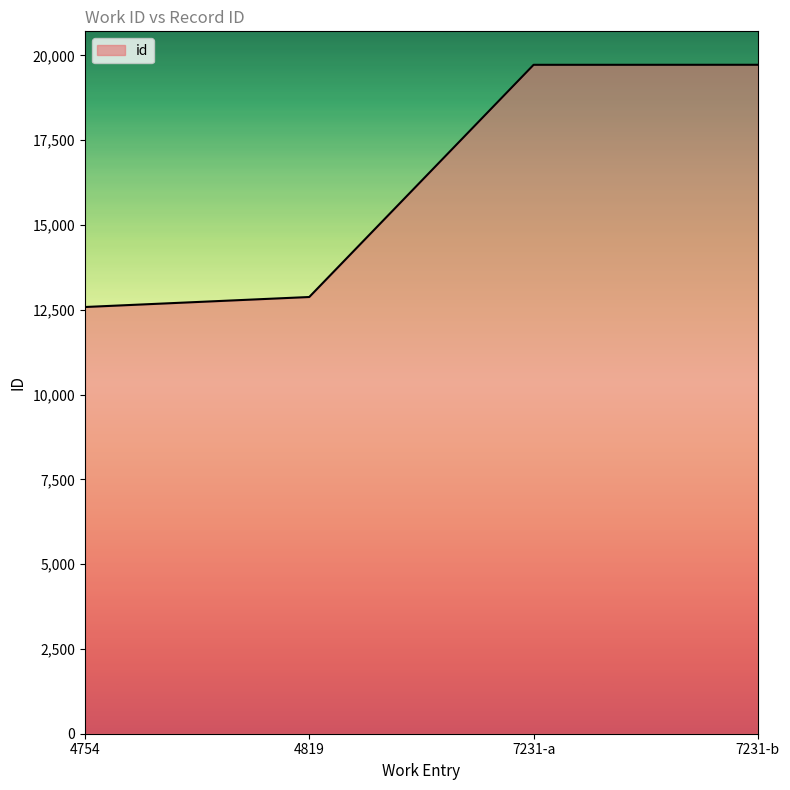

How many lines are shown in the chart?

1